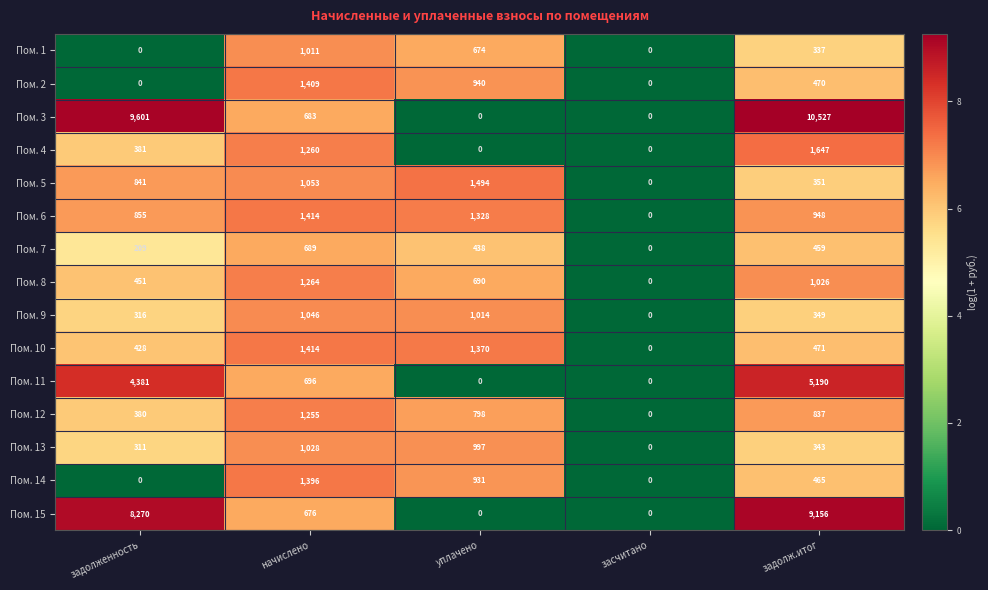

At which category is the sum across all series the highest?

задолж.итог